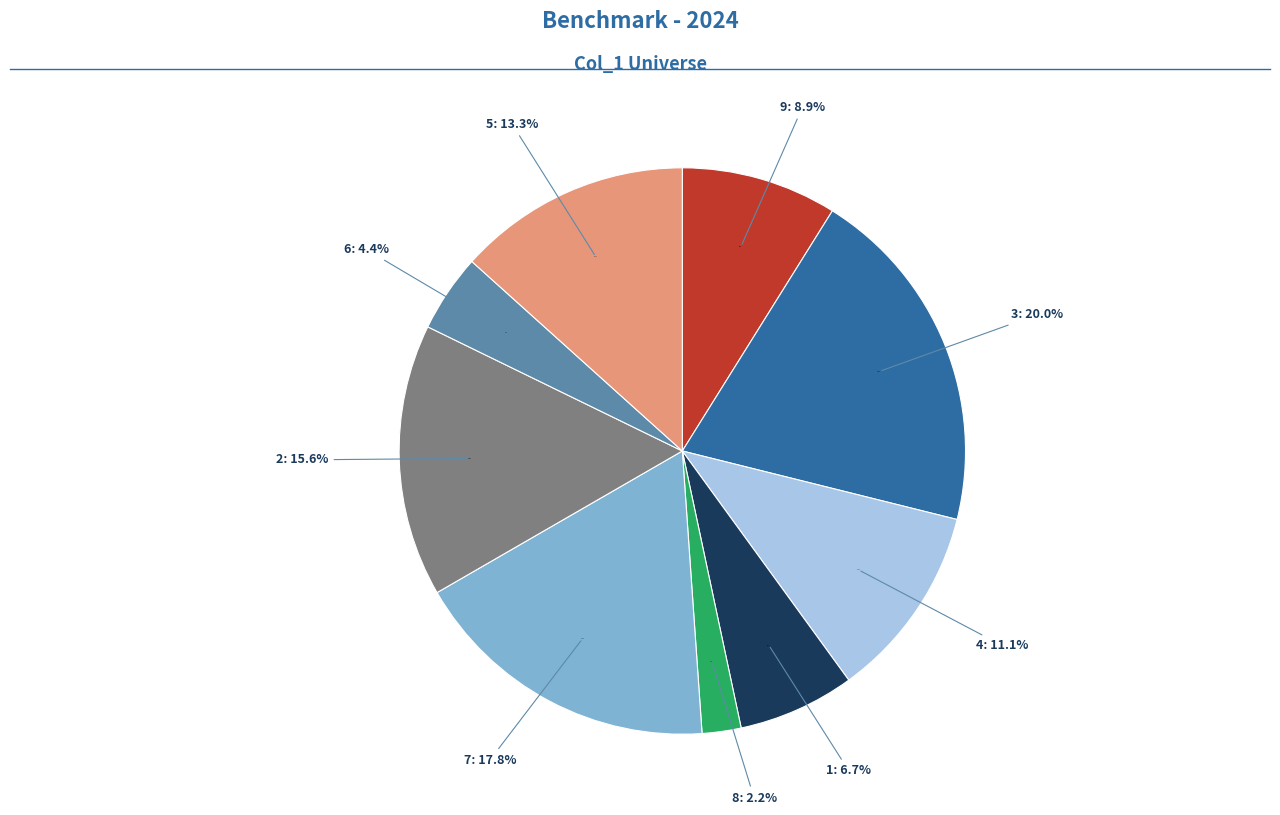

How many segments does this pie chart have?

9